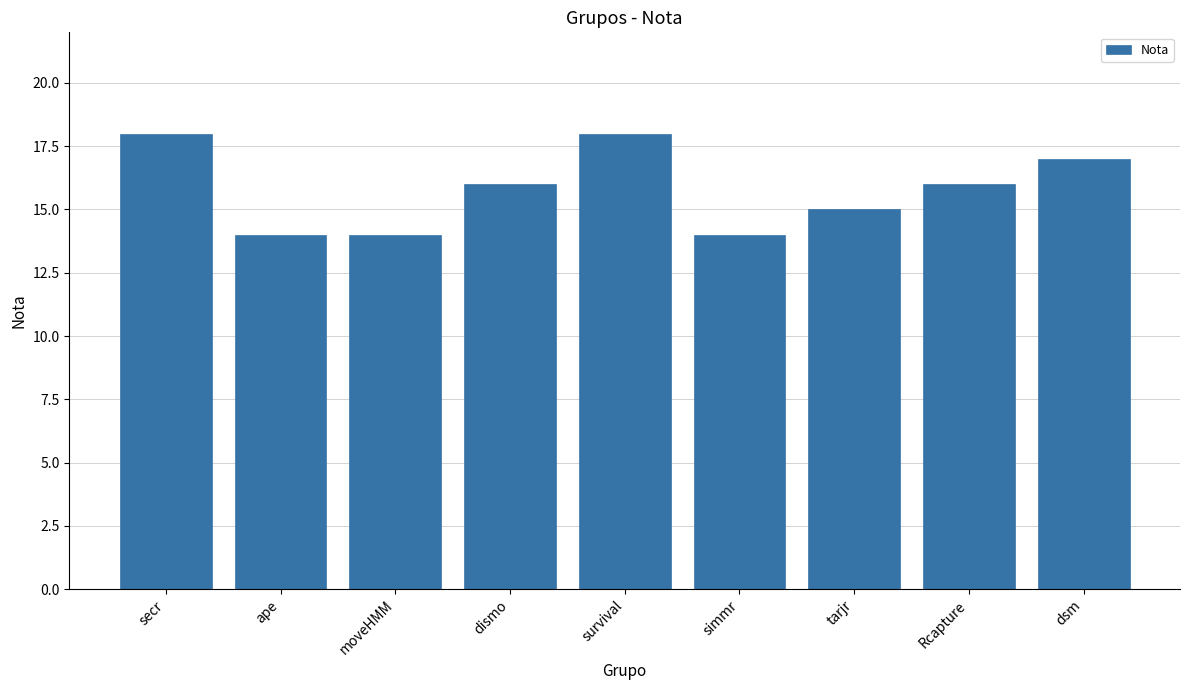

Reading right to left, transcribe all the data shown in this chart.

dsm=17	Rcapture=16	tarjr=15	simmr=14	survival=18	dismo=16	moveHMM=14	ape=14	secr=18